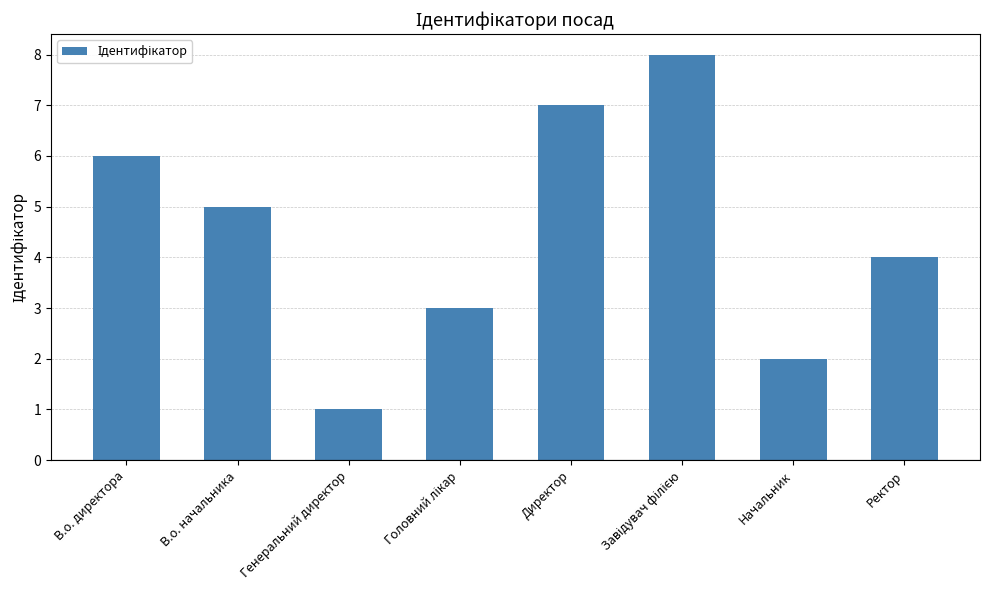

At which label is the value closest to 4?

Ректор